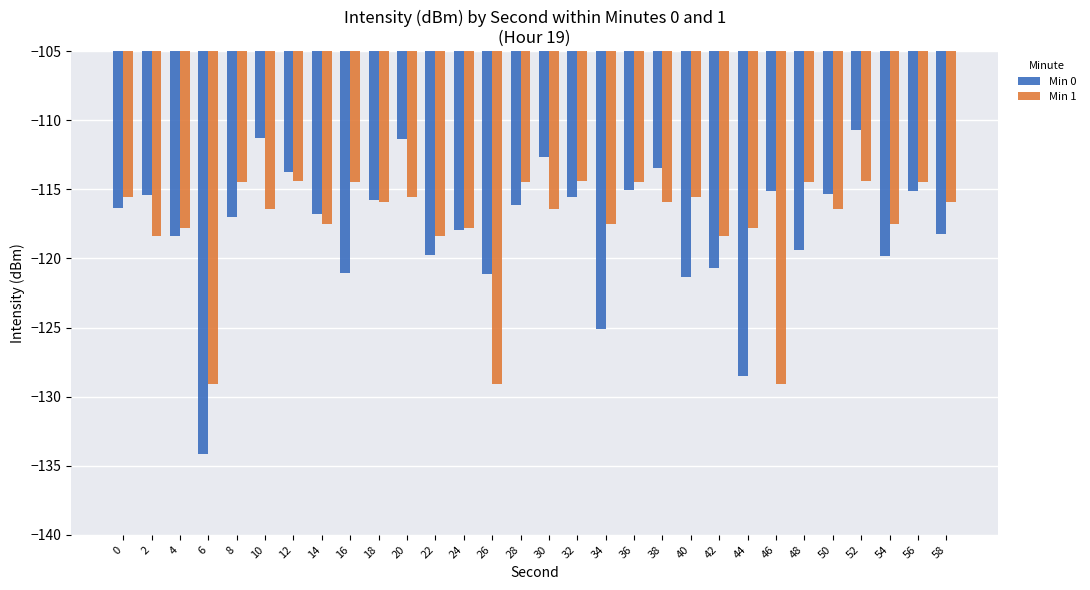

What is the lowest value of the Min 1 series?

-129.1